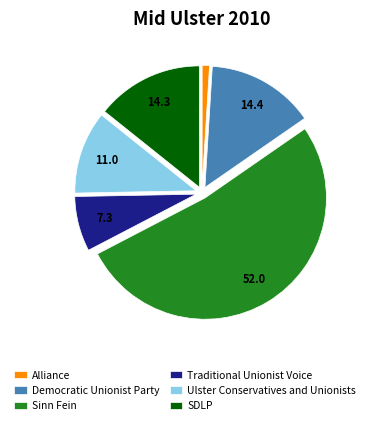

Is there a majority slice in this chart?

Yes